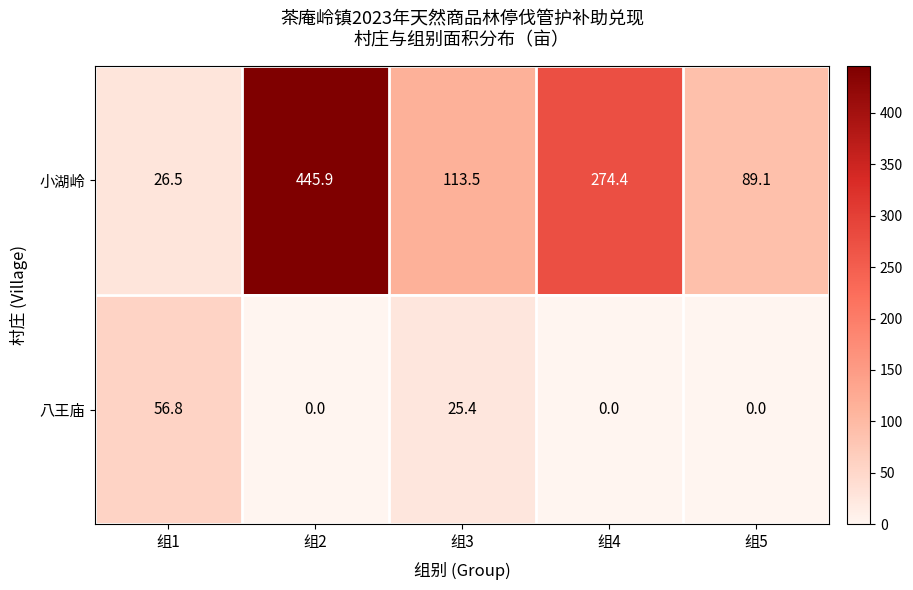

Which series has the widest spread of values?

小湖岭